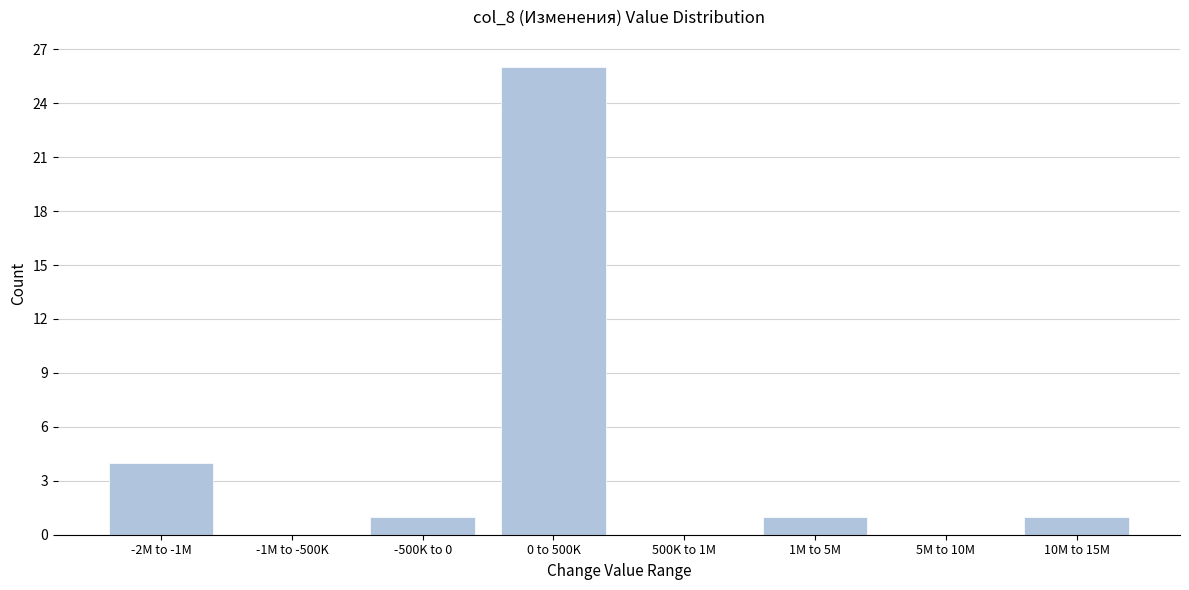

Reading left to right, what are all the values shown in this chart?

-2M to -1M=4	-1M to -500K=0	-500K to 0=1	0 to 500K=26	500K to 1M=0	1M to 5M=1	5M to 10M=0	10M to 15M=1